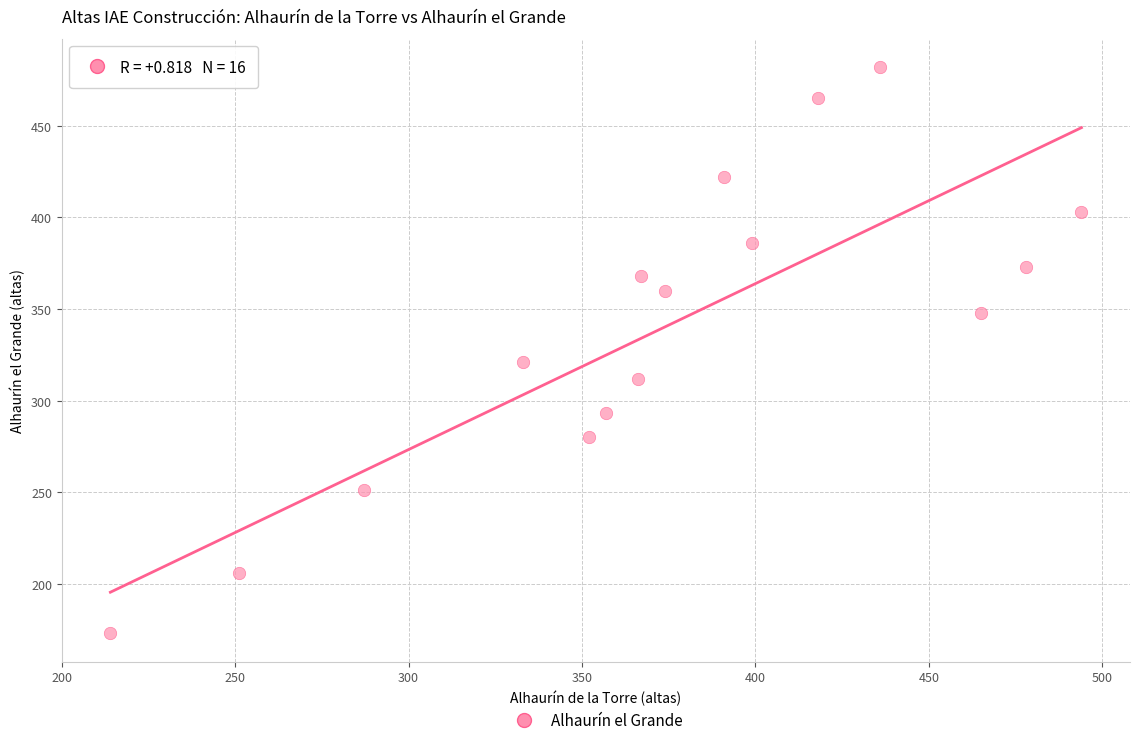

What is the range of Y values (max minus min)?

309